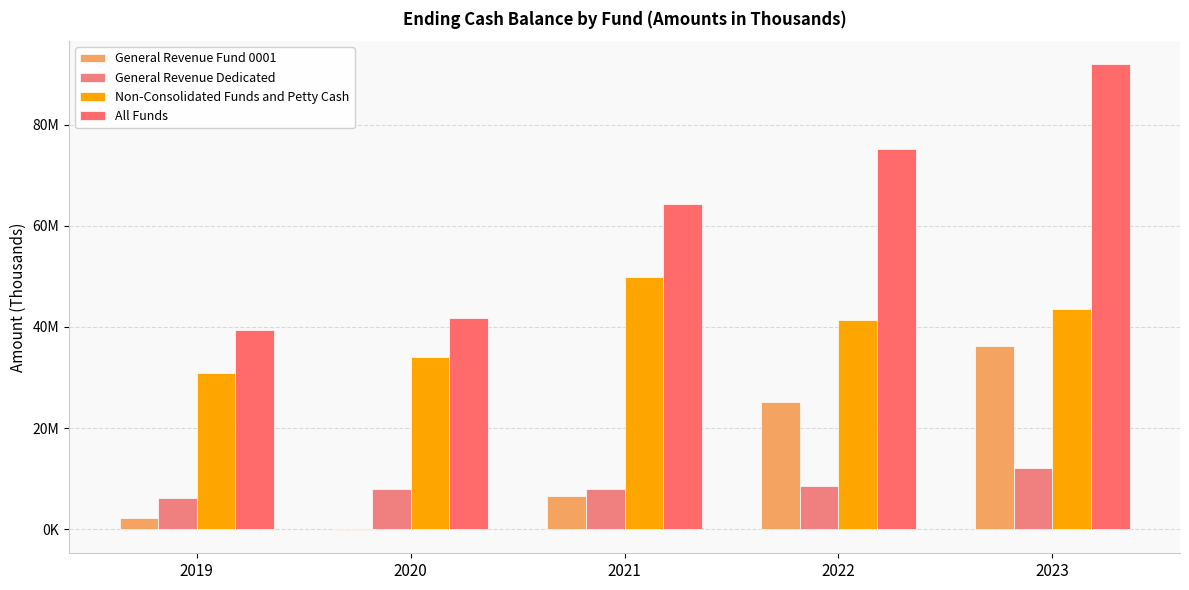

Which series has the largest total across all categories?

All Funds